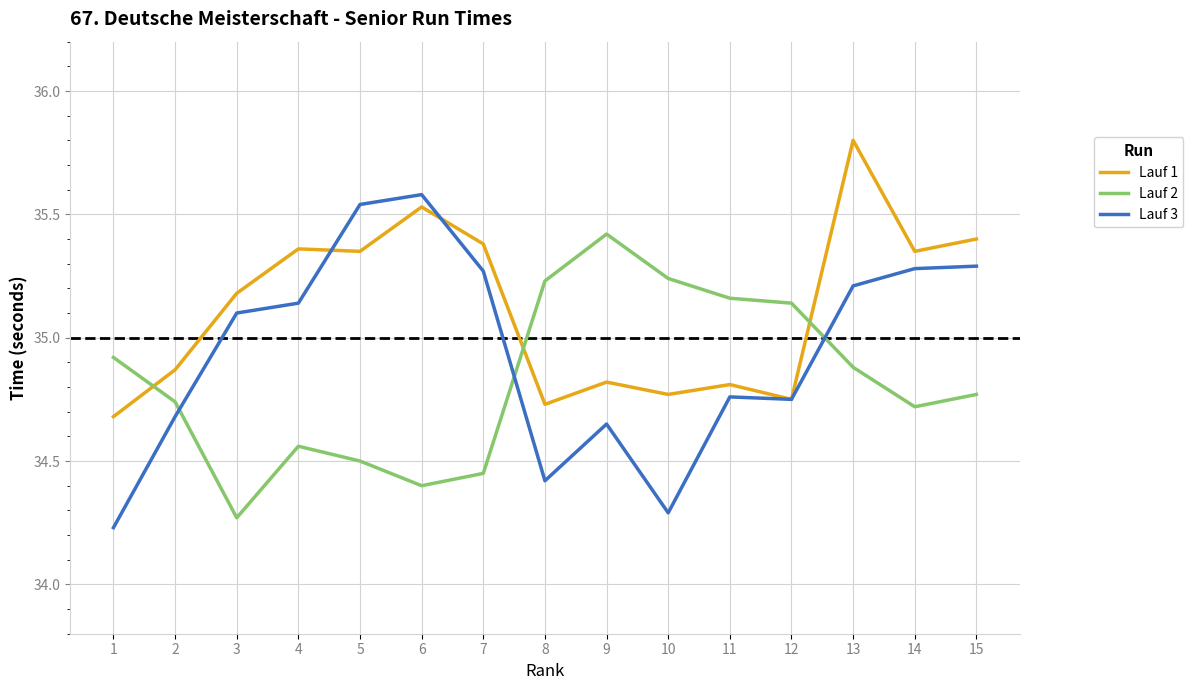

How many values in the Lauf 3 series exceed 35?

8